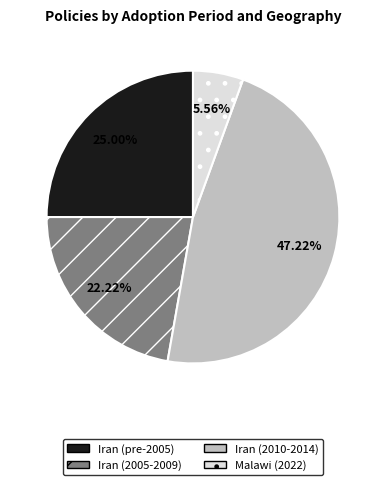

How many slices are in this pie chart?

4